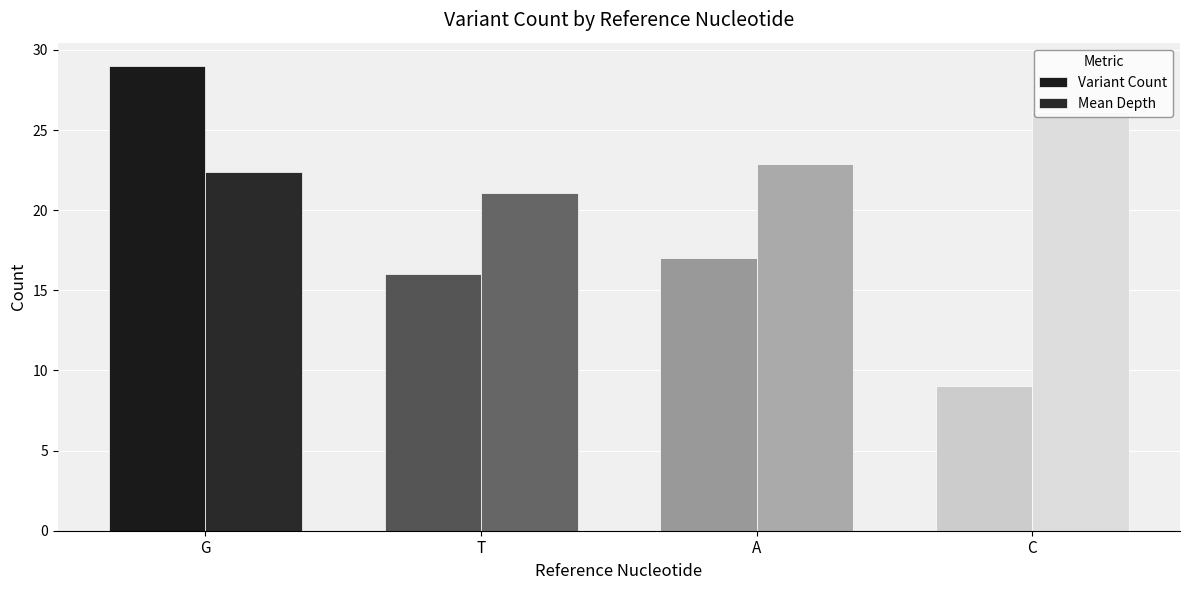

What are all the series names shown in the legend?

Variant Count, Mean Depth